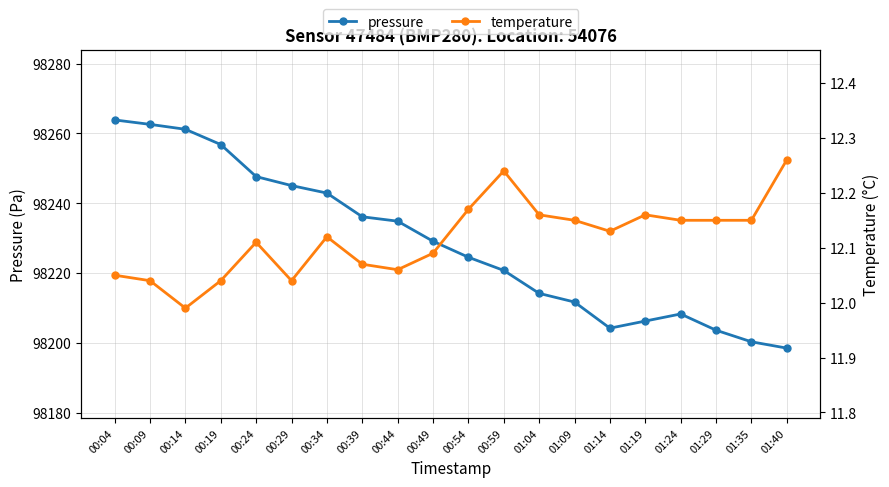

Reading right to left, extract all data points from this chart.

pressure: 01:40=98198.5	01:35=98200.3	01:29=98203.6	01:24=98208.3	01:19=98206.3	01:14=98204.2	01:09=98211.7	01:04=98214.2	00:59=98220.8	00:54=98224.6	00:49=98229.1	00:44=98234.9	00:39=98236.1	00:34=98242.9	00:29=98245.1	00:24=98247.6	00:19=98256.8	00:14=98261.2	00:09=98262.6	00:04=98263.9
temperature: 01:40=12.3	01:35=12.2	01:29=12.2	01:24=12.2	01:19=12.2	01:14=12.1	01:09=12.2	01:04=12.2	00:59=12.2	00:54=12.2	00:49=12.1	00:44=12.1	00:39=12.1	00:34=12.1	00:29=12.0	00:24=12.1	00:19=12.0	00:14=12.0	00:09=12.0	00:04=12.1